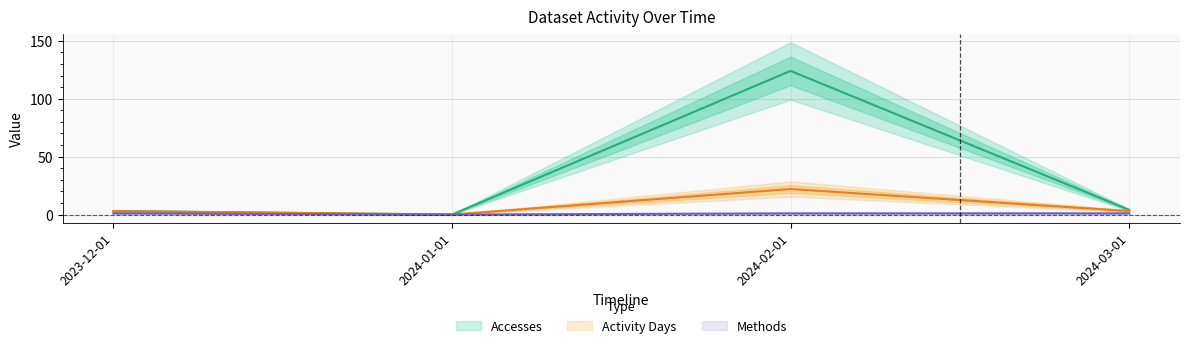

What is the maximum value for Accesses?

124